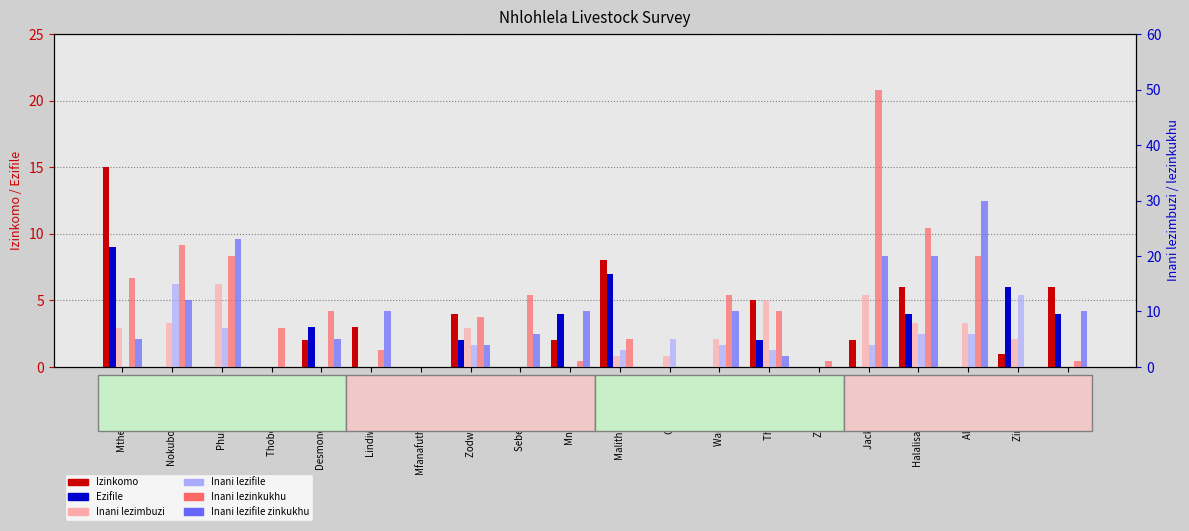

At which label is Izinkomo closest to 7?

Malitha Nkambule